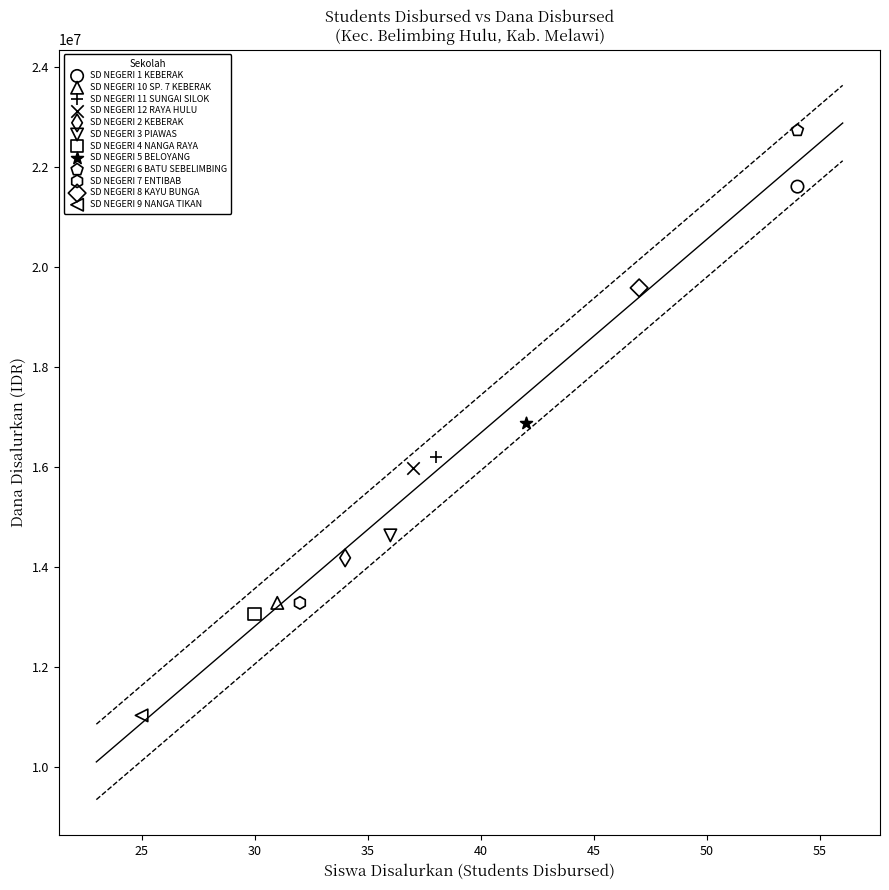

Which series contains the highest Y value?

SD NEGERI 6 BATU SEBELIMBING